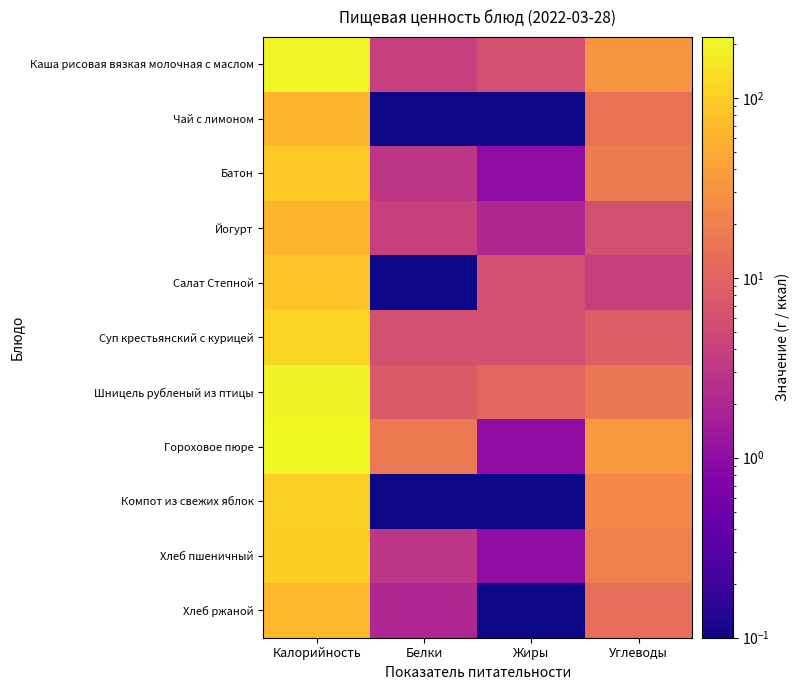

At which category is the sum across all series the highest?

Калорийность